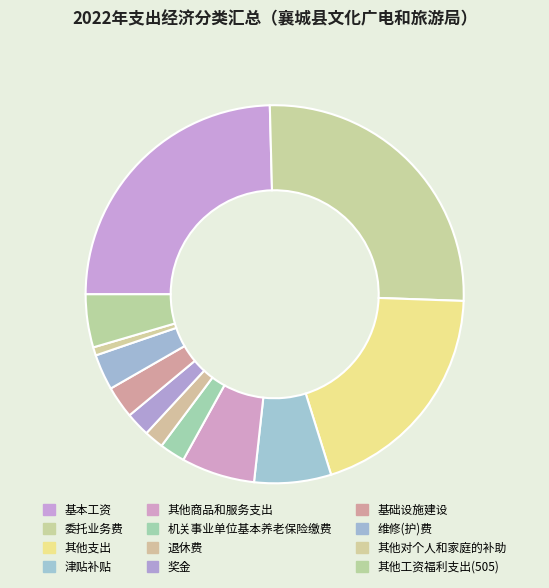

What percentage is the 机关事业单位基本养老保险缴费 slice, to the nearest percent?

2%